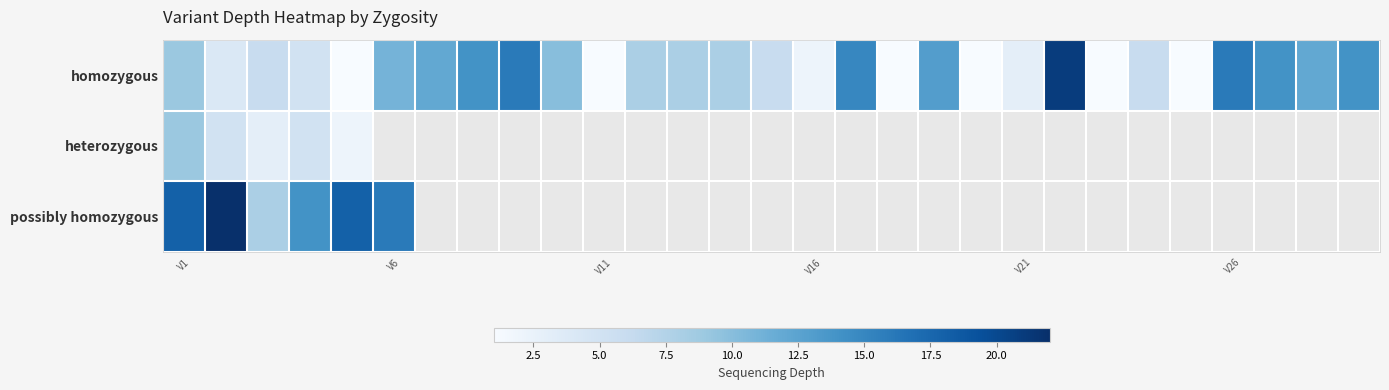

The homozygous series shows 26.7 at V26. True or false?

False